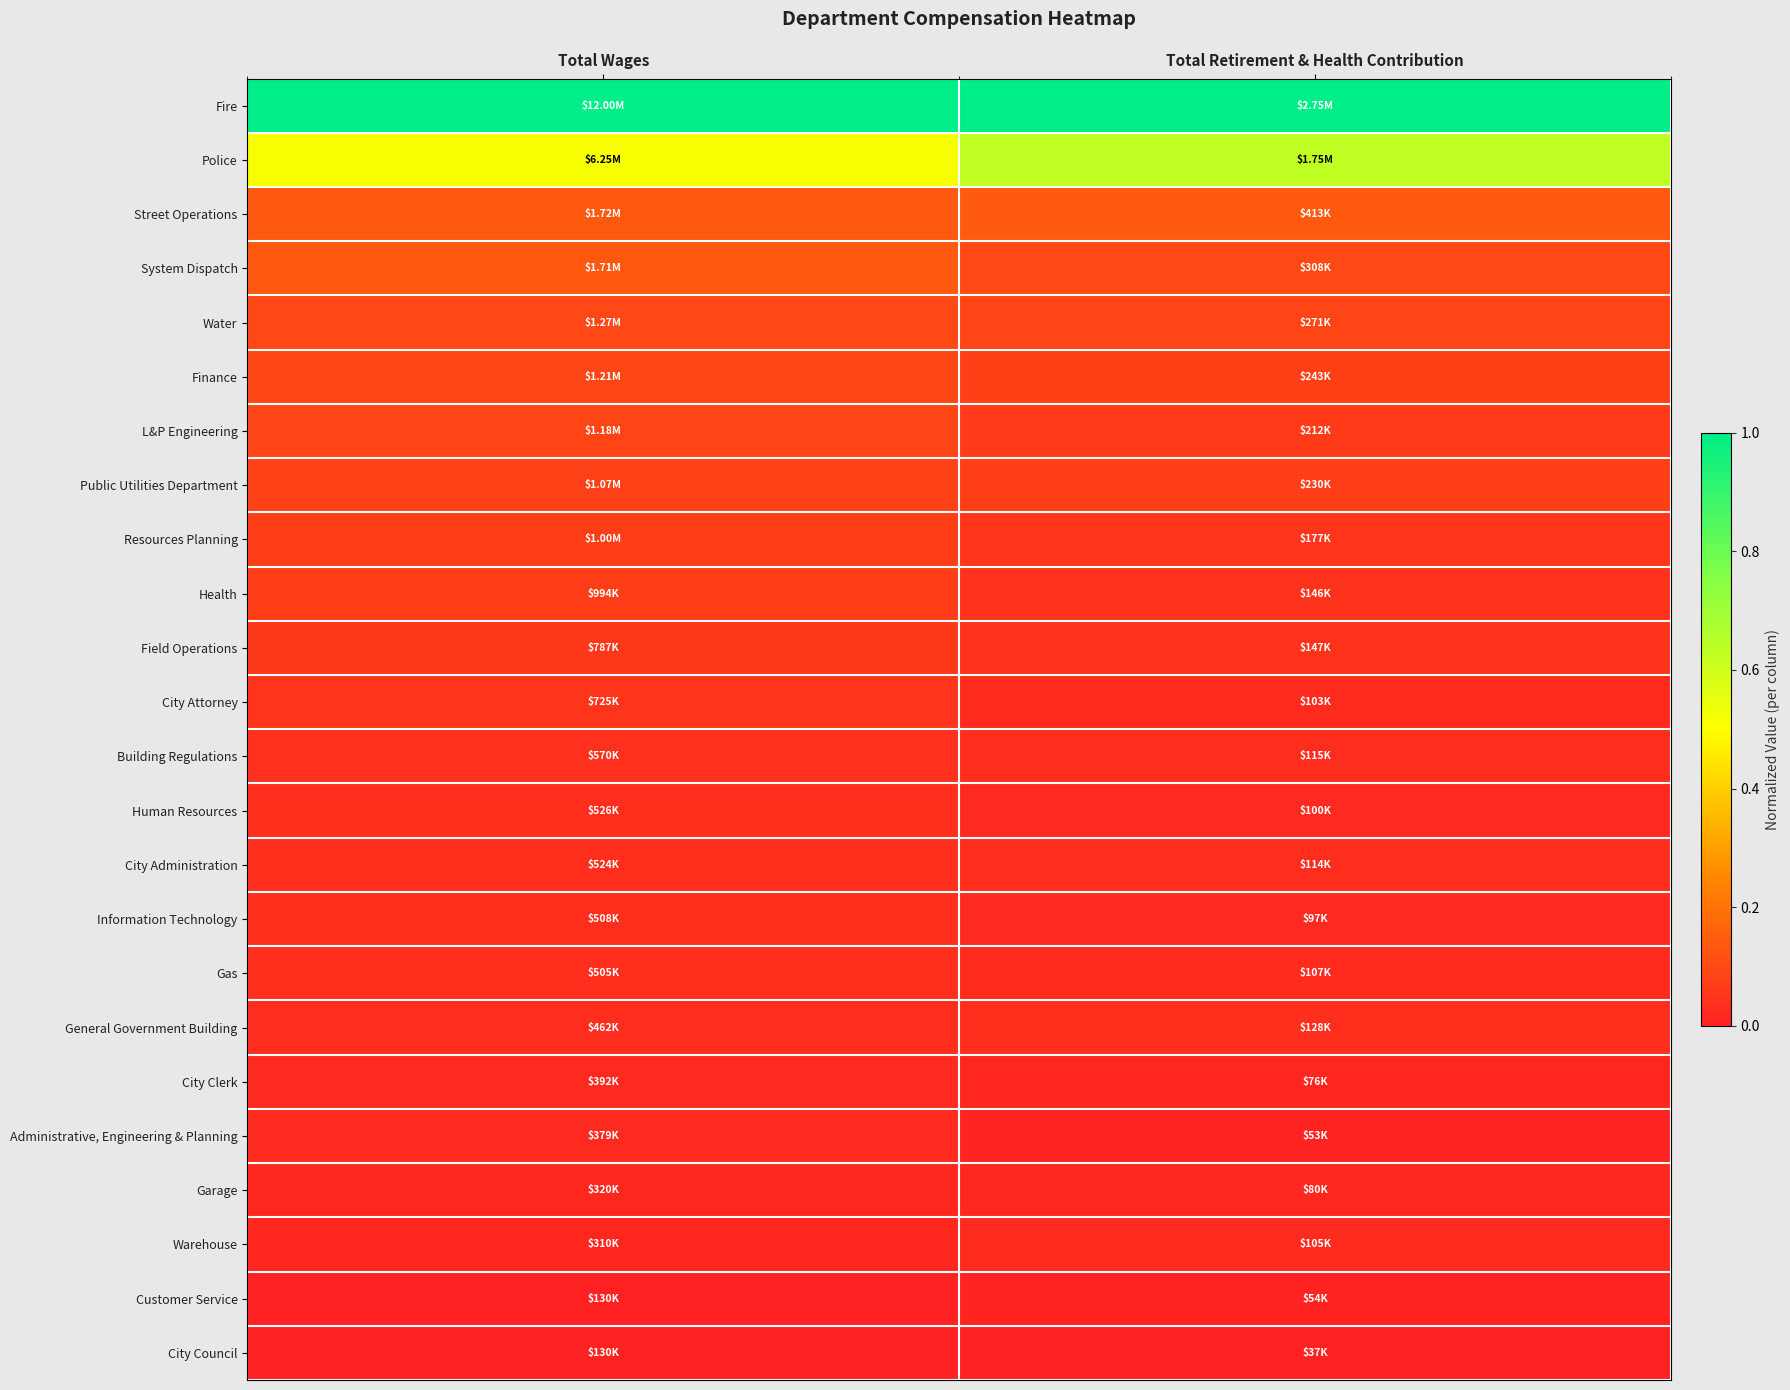

What is the spread (max minus min) of values at Total Retirement & Health Contribution?

1.0